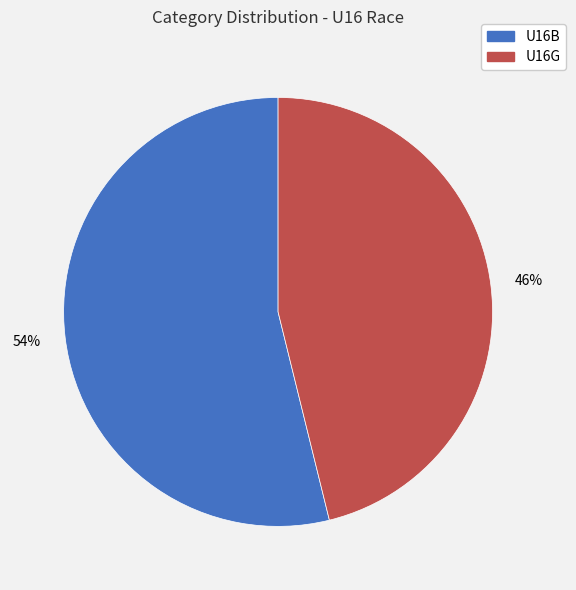

To the nearest percent, what percentage of the pie is U16B?

54%